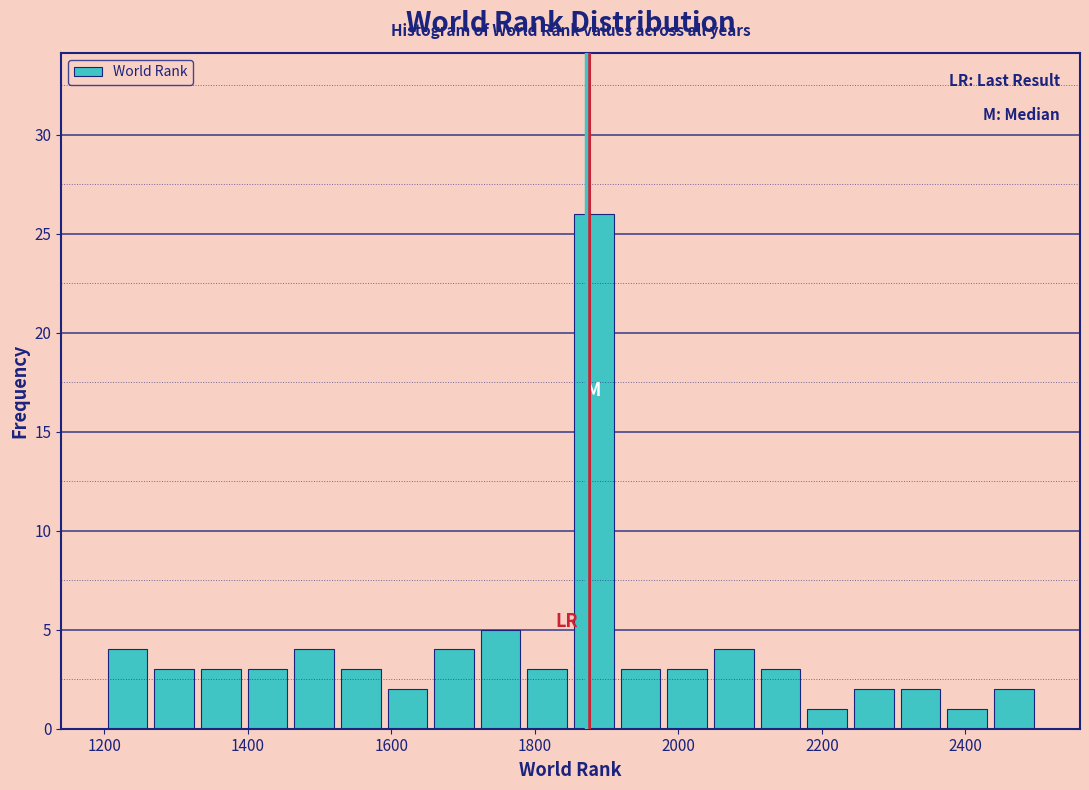

Around what value on the x-axis is the tallest bar? Give the approximate position of its centre, as read against the axis.

1880